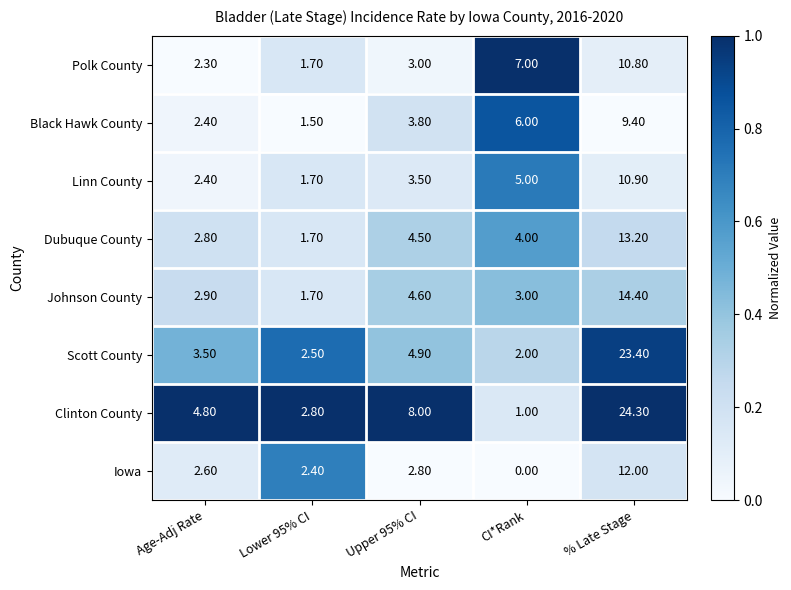

What is the sum of the Dubuque County values at Lower 95% CI and Upper 95% CI?

6.2